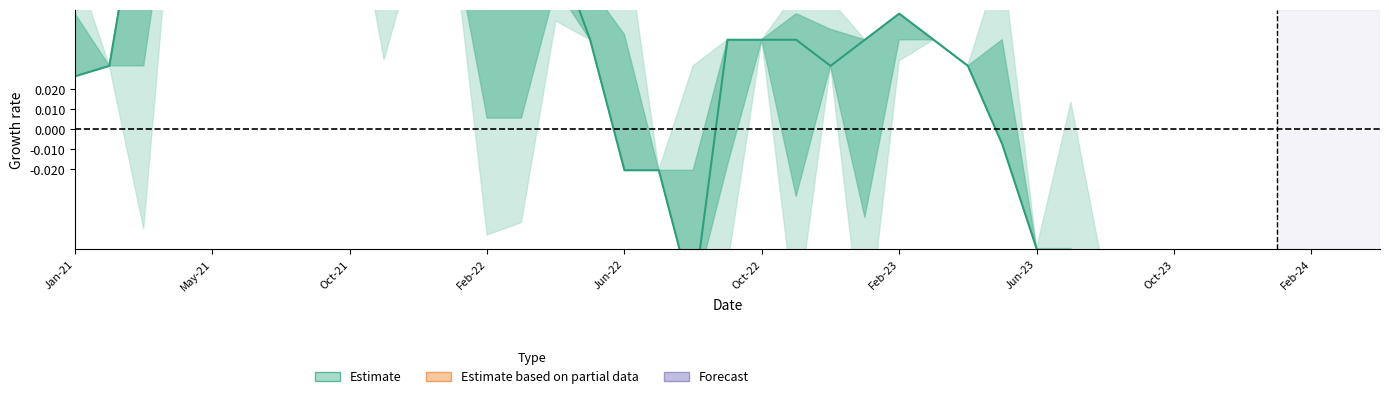

True or false: high has a value of 0.9 at 13.

False